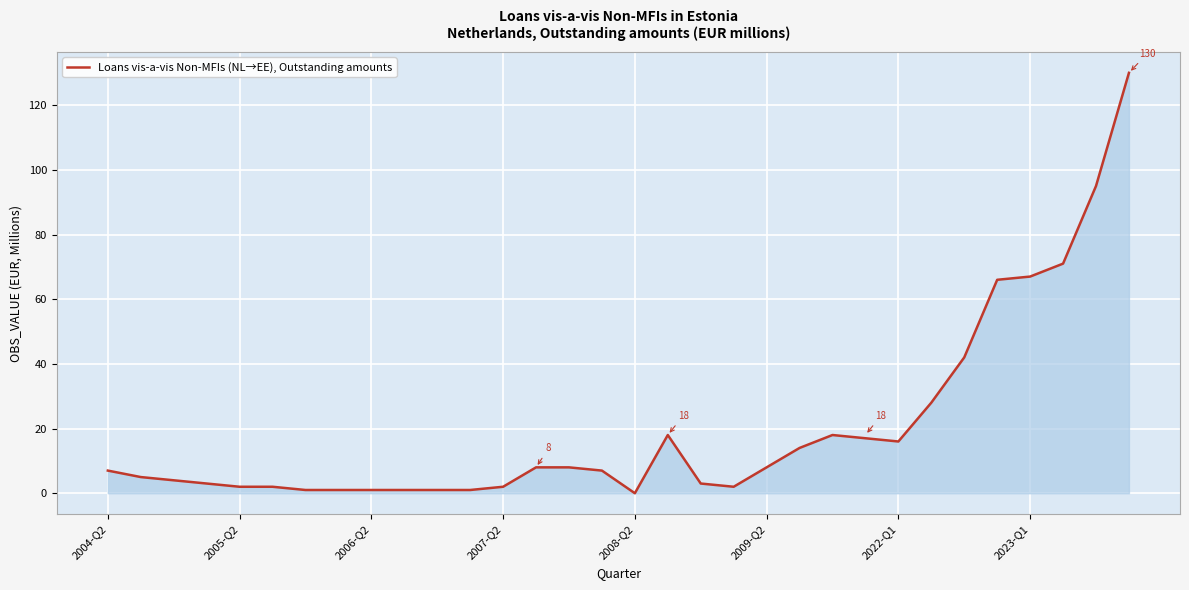

Reading right to left, transcribe all the data shown in this chart.

130	95	71	67	66	42	28	16	17	18	14	8	2	3	18	0	7	8	8	2	1	1	1	1	1	1	2	2	3	4	5	7